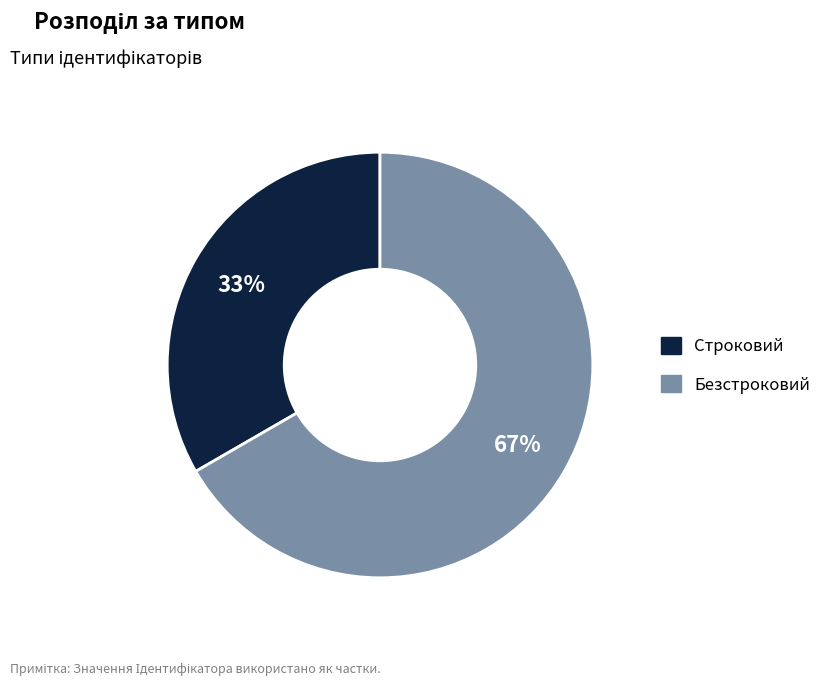

Combined, do Безстроковий and Строковий account for over 50%?

Yes